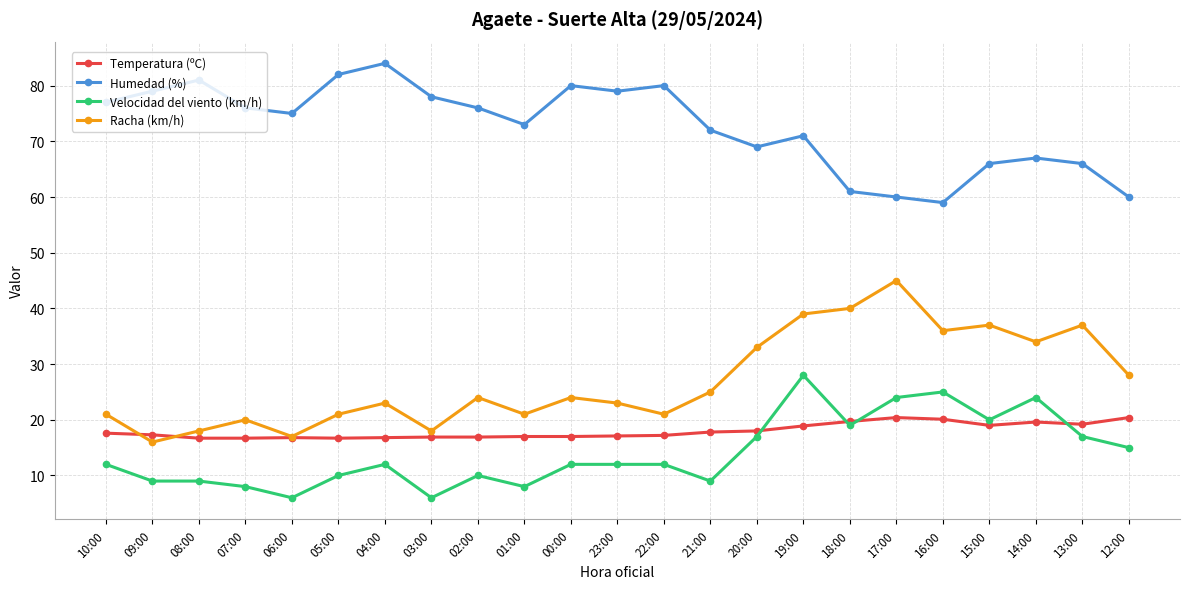

At 19:00, list the series in order from smallest to largest.

Temperatura (ºC), Velocidad del viento (km/h), Racha (km/h), Humedad (%)